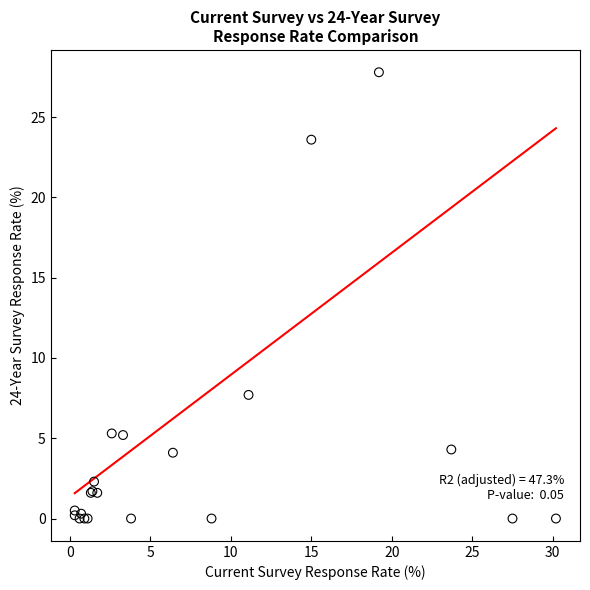

What Y value in the scatter plot is closest to 13?

7.7